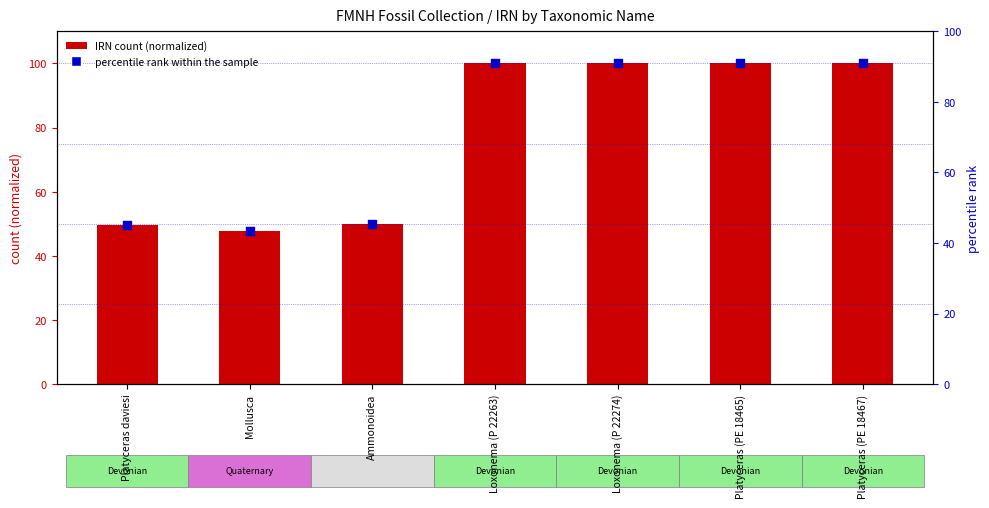

At how many categories does at least one series exceed 90?

4